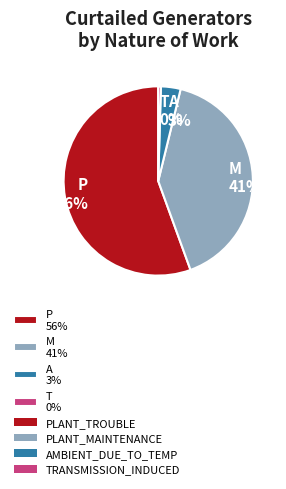

Is there a majority slice in this chart?

Yes